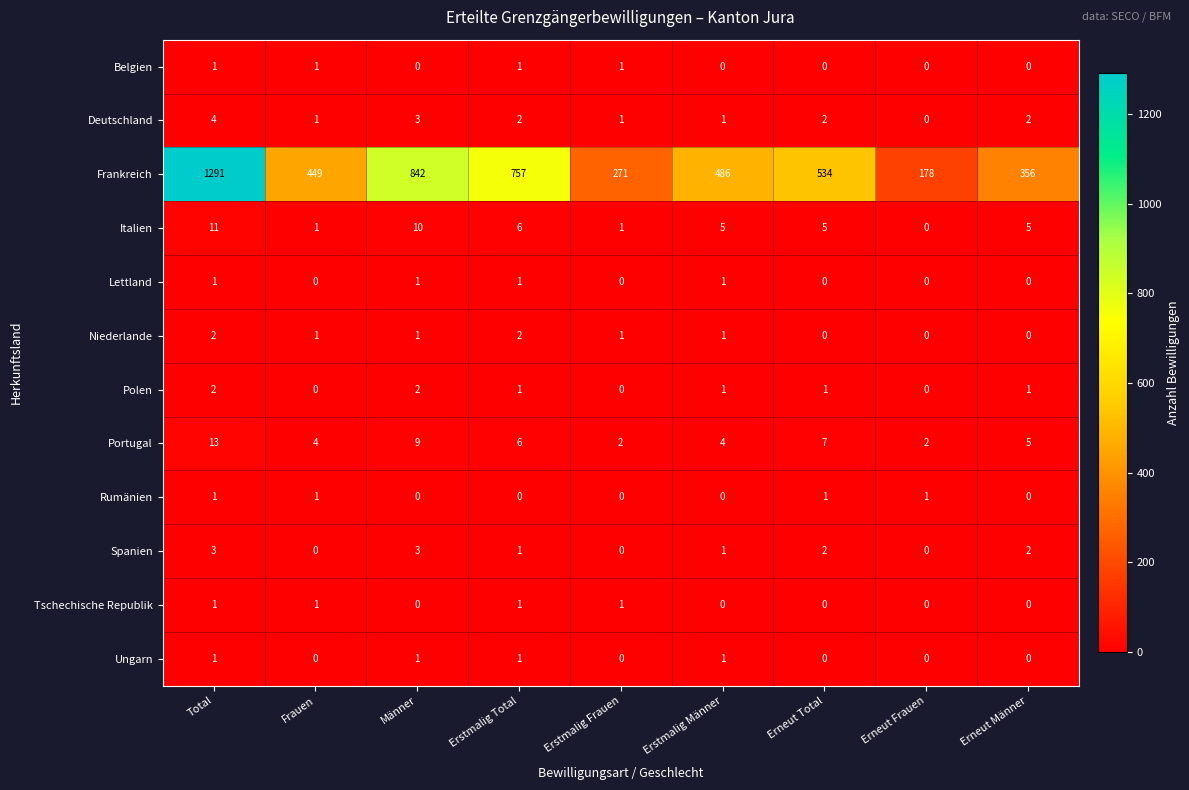

What is the sum of the Spanien values at Männer and Erstmalig Männer?

4